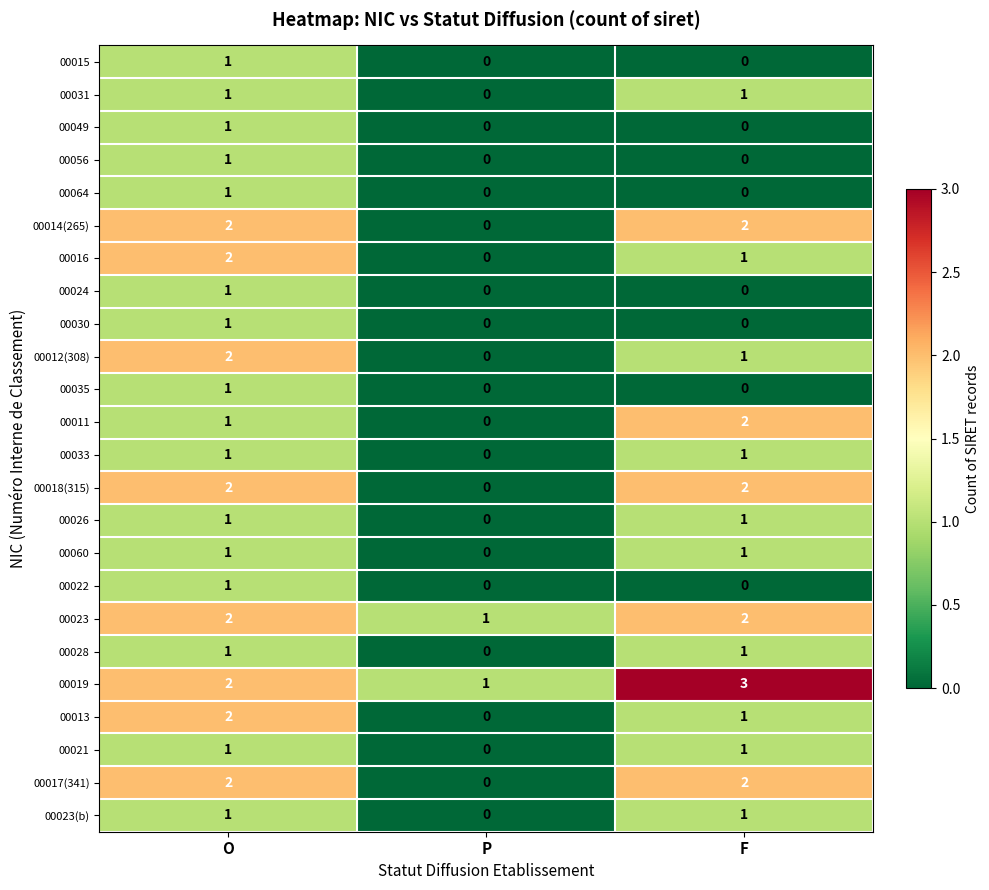

At how many categories does at least one series exceed 0?

3